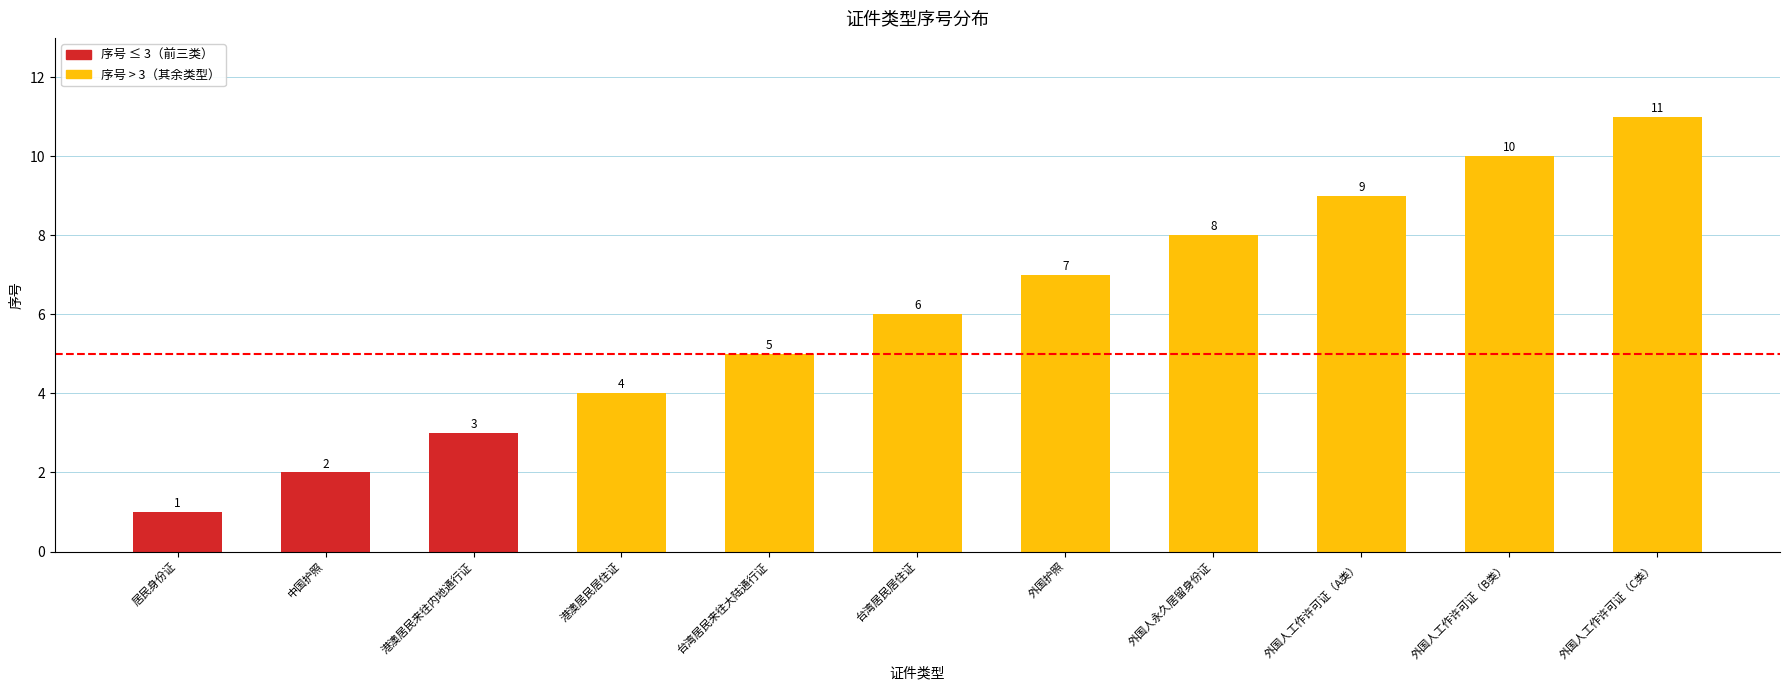

Between 港澳居民居住证 and 台湾居民来往大陆通行证, which is larger?

台湾居民来往大陆通行证